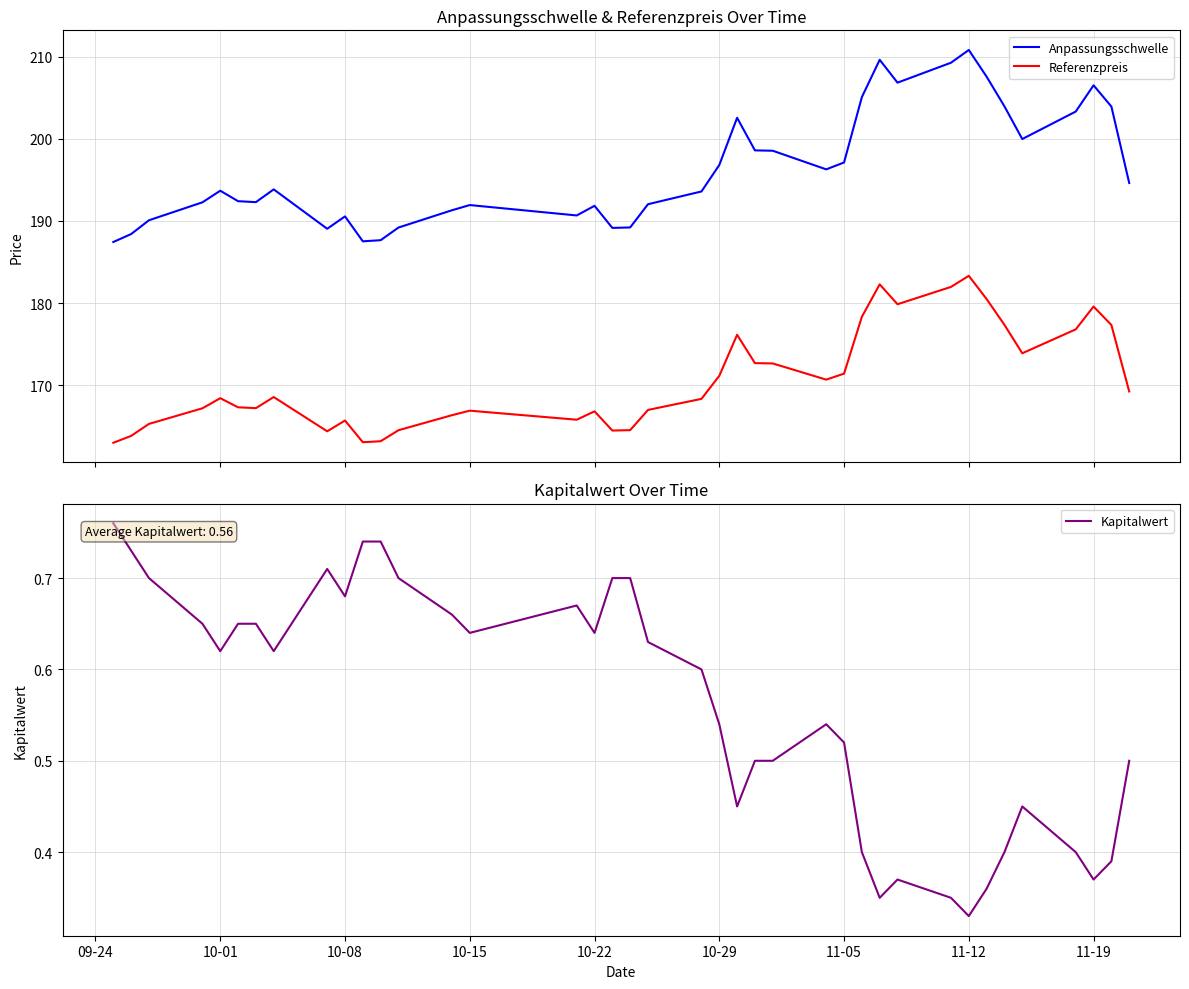

What is the label of the 1st point from the left?

09-24